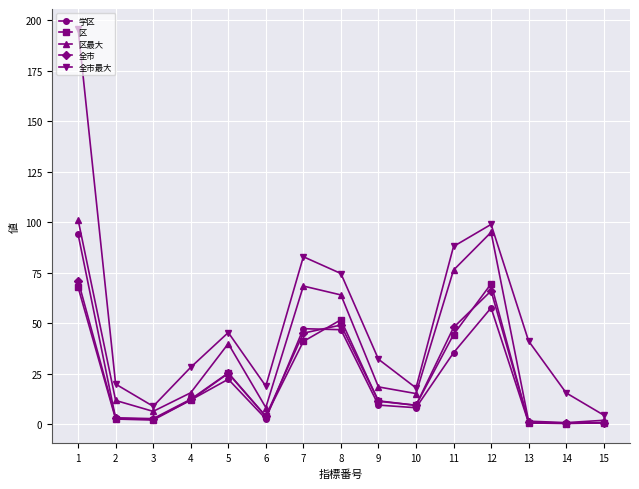

The 学区 series shows 35.4 at 11. True or false?

True